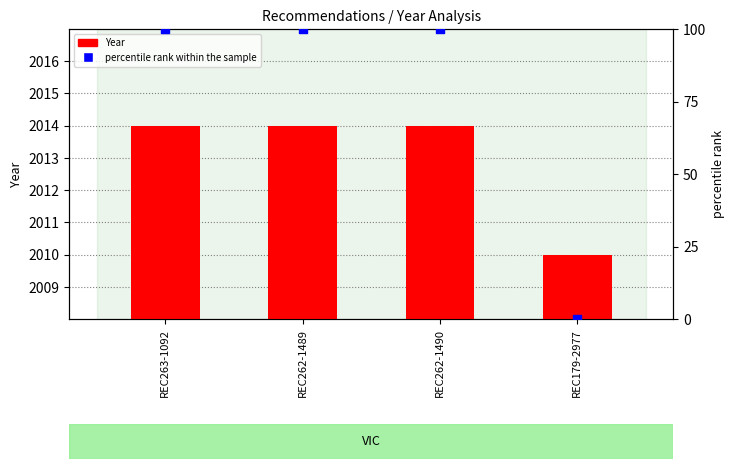

Which series has the largest total across all categories?

Year